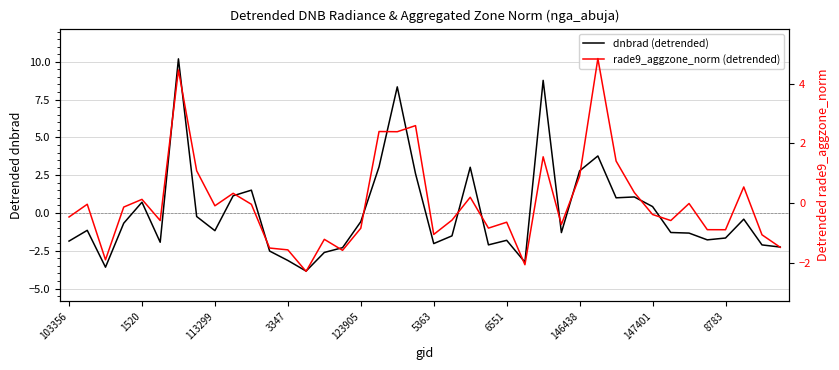

Between 113299 and 17, which is larger?

17